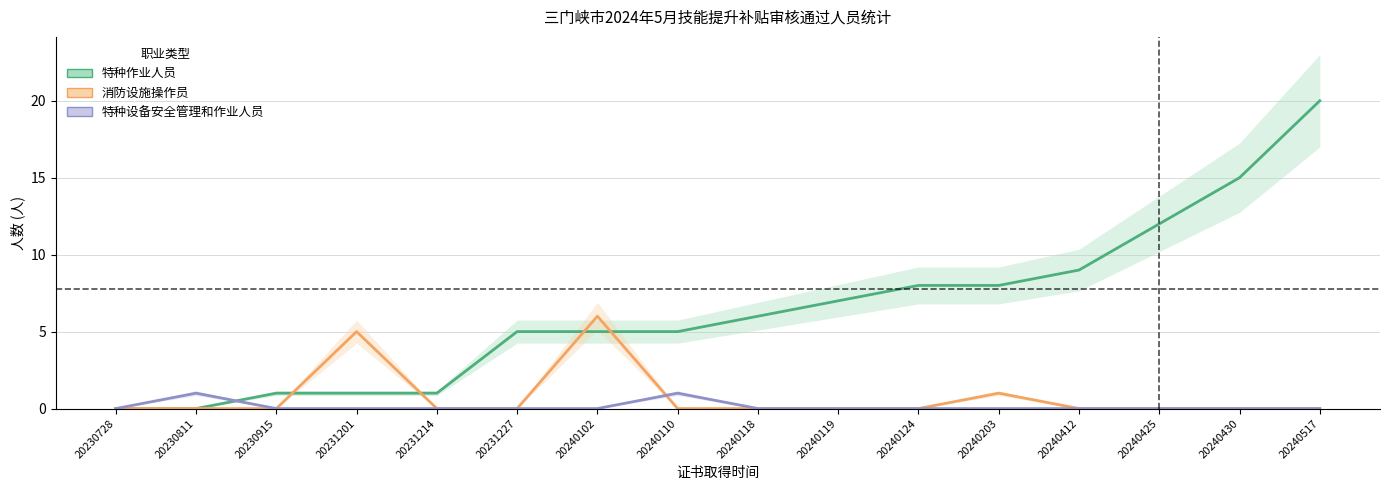

Reading right to left, transcribe all the data shown in this chart.

特种作业人员: 20240517=20	20240430=15	20240425=12	20240412=9	20240203=8	20240124=8	20240119=7	20240118=6	20240110=5	20240102=5	20231227=5	20231214=1	20231201=1	20230915=1	20230811=0	20230728=0
消防设施操作员: 20240517=0	20240430=0	20240425=0	20240412=0	20240203=1	20240124=0	20240119=0	20240118=0	20240110=0	20240102=6	20231227=0	20231214=0	20231201=5	20230915=0	20230811=0	20230728=0
特种设备安全管理和作业人员: 20240517=0	20240430=0	20240425=0	20240412=0	20240203=0	20240124=0	20240119=0	20240118=0	20240110=1	20240102=0	20231227=0	20231214=0	20231201=0	20230915=0	20230811=1	20230728=0